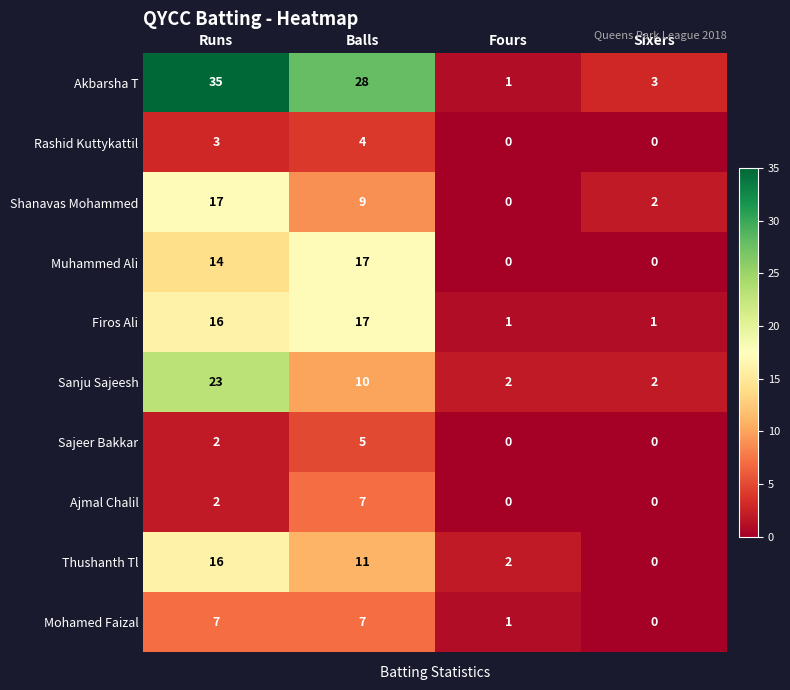

At how many categories does at least one series exceed 17?

2